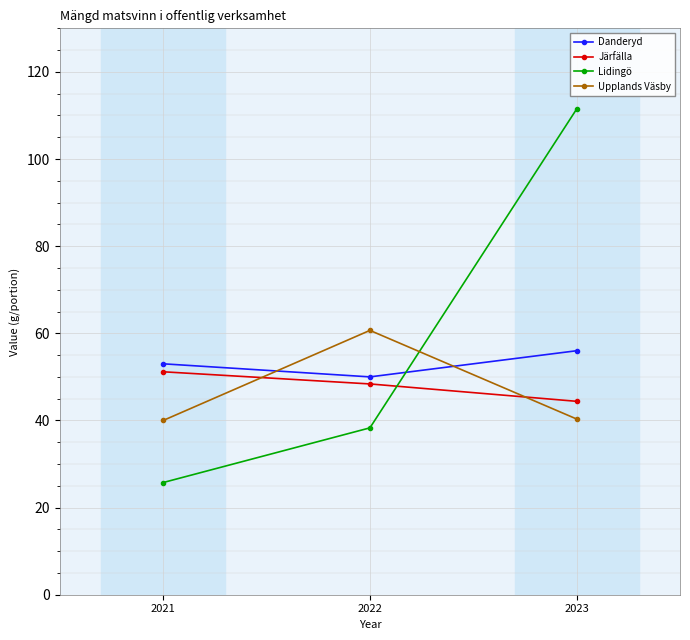

Which series has the largest range (max minus min)?

Lidingö